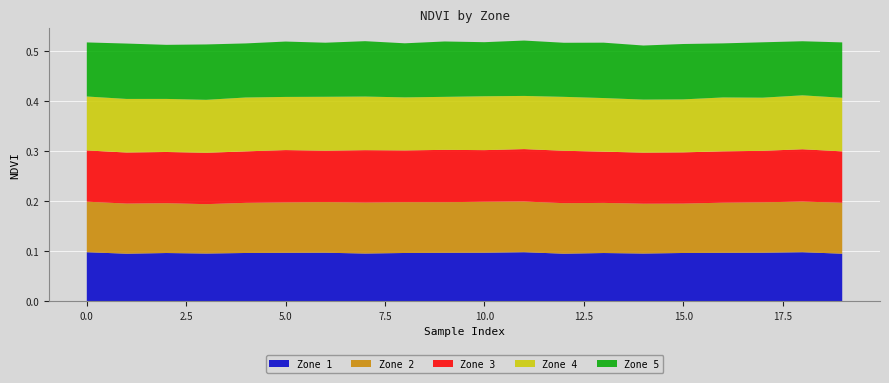

Reading left to right, what are all the values shown in this chart?

Zone 1: 0=0.1	1=0.1	2=0.1	3=0.1	4=0.1	5=0.1	6=0.1	7=0.1	8=0.1	9=0.1	10=0.1	11=0.1	12=0.1	13=0.1	14=0.1	15=0.1	16=0.1	17=0.1	18=0.1	19=0.1
Zone 2: 0=0.1	1=0.1	2=0.1	3=0.1	4=0.1	5=0.1	6=0.1	7=0.1	8=0.1	9=0.1	10=0.1	11=0.1	12=0.1	13=0.1	14=0.1	15=0.1	16=0.1	17=0.1	18=0.1	19=0.1
Zone 3: 0=0.1	1=0.1	2=0.1	3=0.1	4=0.1	5=0.1	6=0.1	7=0.1	8=0.1	9=0.1	10=0.1	11=0.1	12=0.1	13=0.1	14=0.1	15=0.1	16=0.1	17=0.1	18=0.1	19=0.1
Zone 4: 0=0.1	1=0.1	2=0.1	3=0.1	4=0.1	5=0.1	6=0.1	7=0.1	8=0.1	9=0.1	10=0.1	11=0.1	12=0.1	13=0.1	14=0.1	15=0.1	16=0.1	17=0.1	18=0.1	19=0.1
Zone 5: 0=0.1	1=0.1	2=0.1	3=0.1	4=0.1	5=0.1	6=0.1	7=0.1	8=0.1	9=0.1	10=0.1	11=0.1	12=0.1	13=0.1	14=0.1	15=0.1	16=0.1	17=0.1	18=0.1	19=0.1